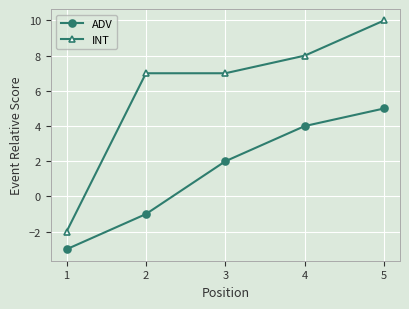

What is the sum of all INT values?

30